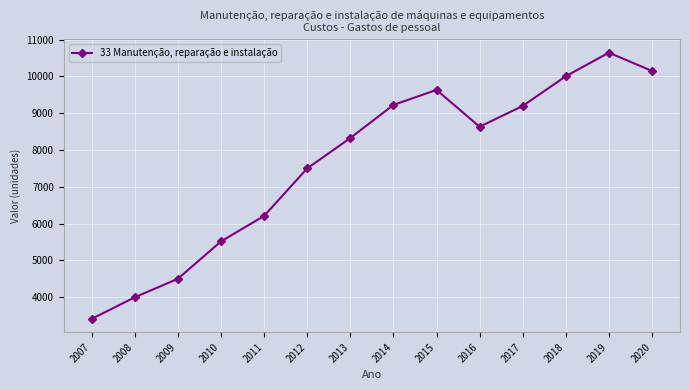

What is the smallest value displayed?

3410.2